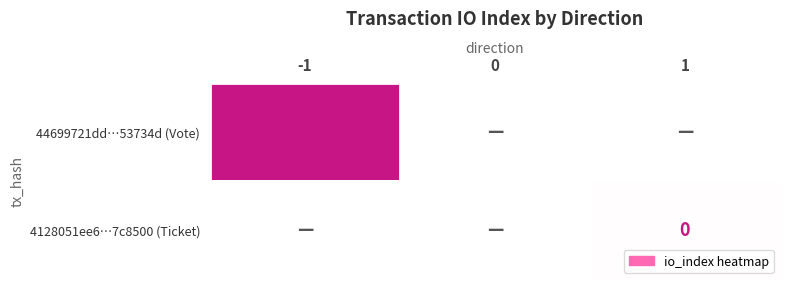

Is it true that 44699721dd…53734d (Vote) equals 1 at -1?

True